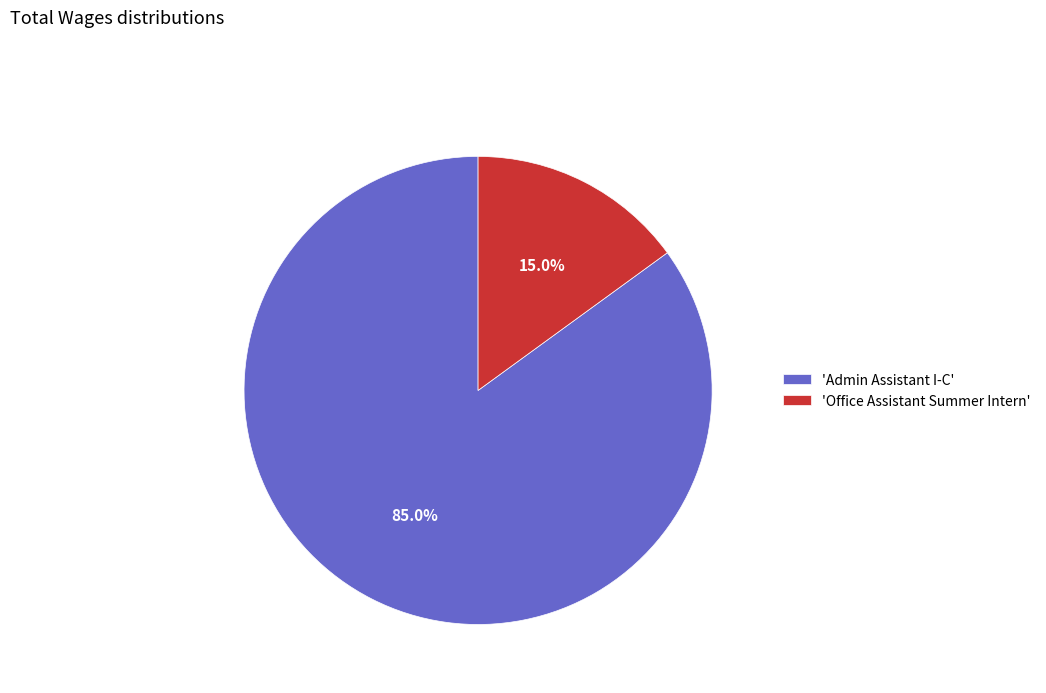

How many slices are in this pie chart?

2